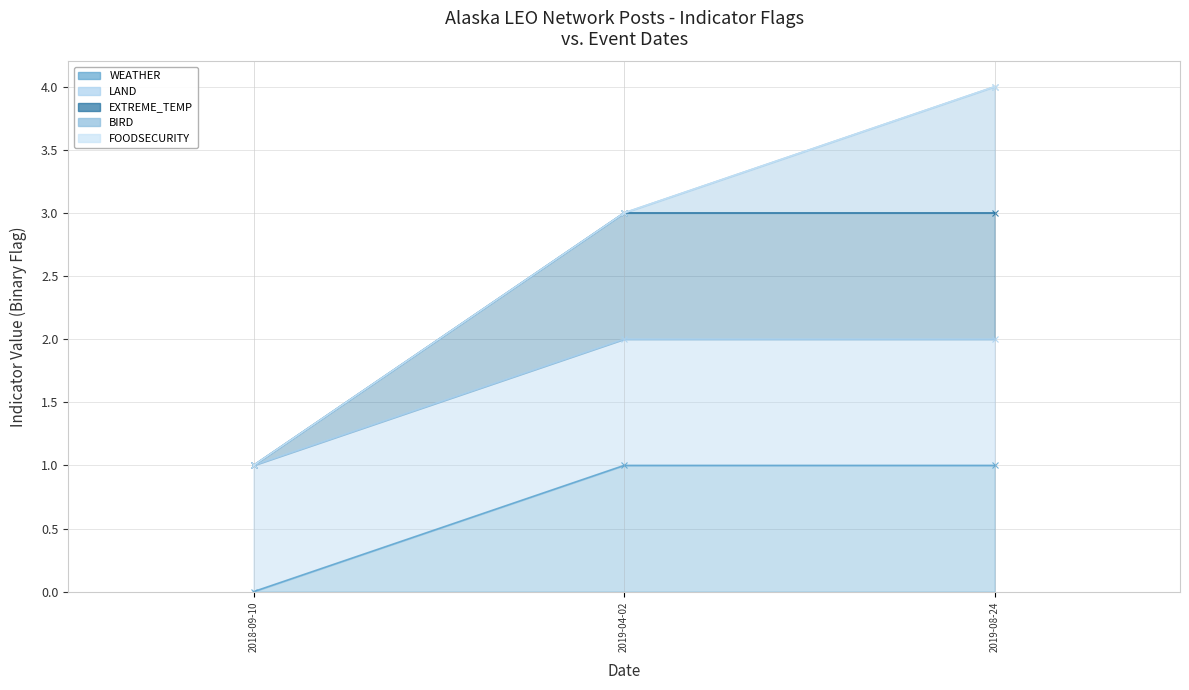

Which has a higher value, 2019-08-24 or 2019-04-02?

2019-08-24